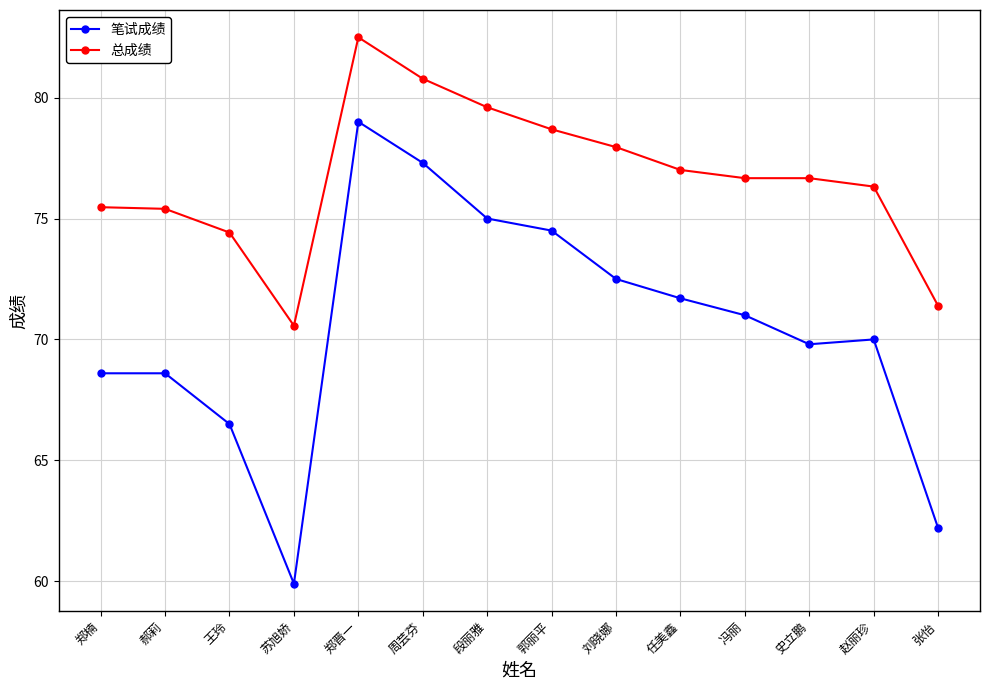

What is the difference between the second highest and second lowest values in the 总成绩 series?

9.4